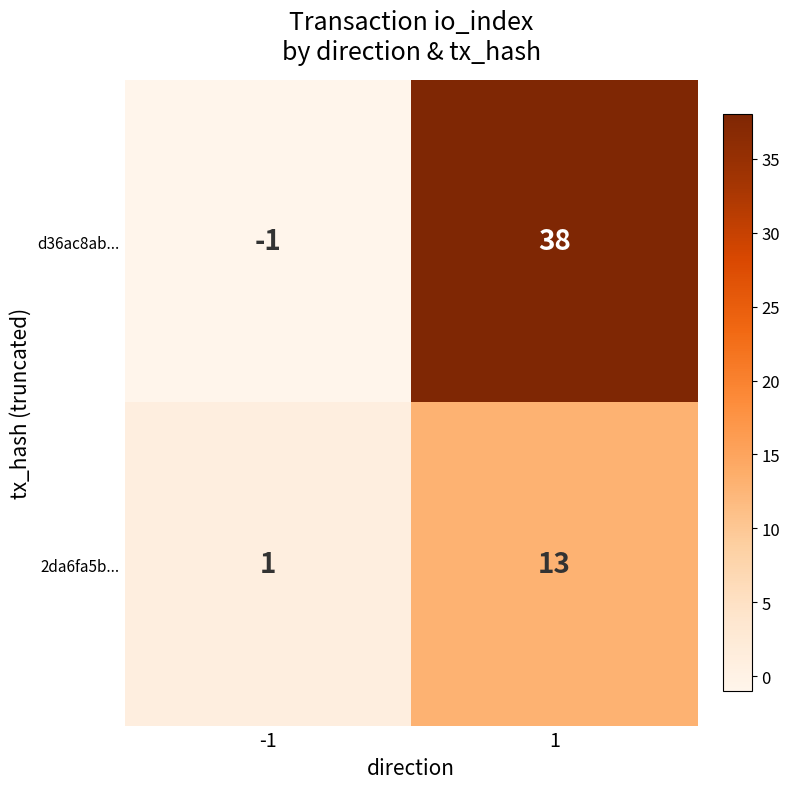

Reading left to right, transcribe all the data shown in this chart.

d36ac8ab...: -1	38
2da6fa5b...: 1	13